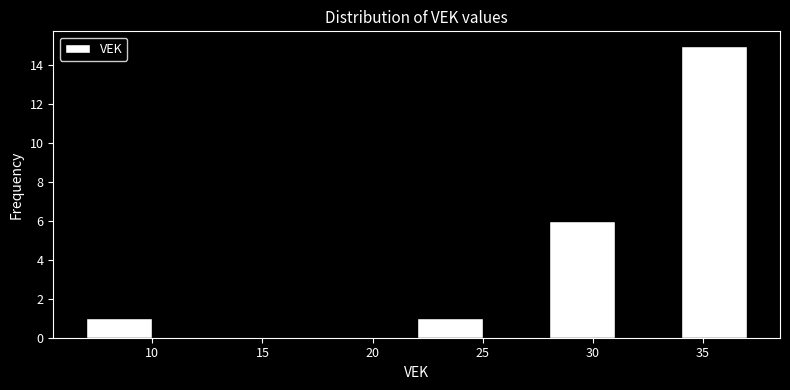

Over which range of the x-axis is the bar tallest?

34 to 37